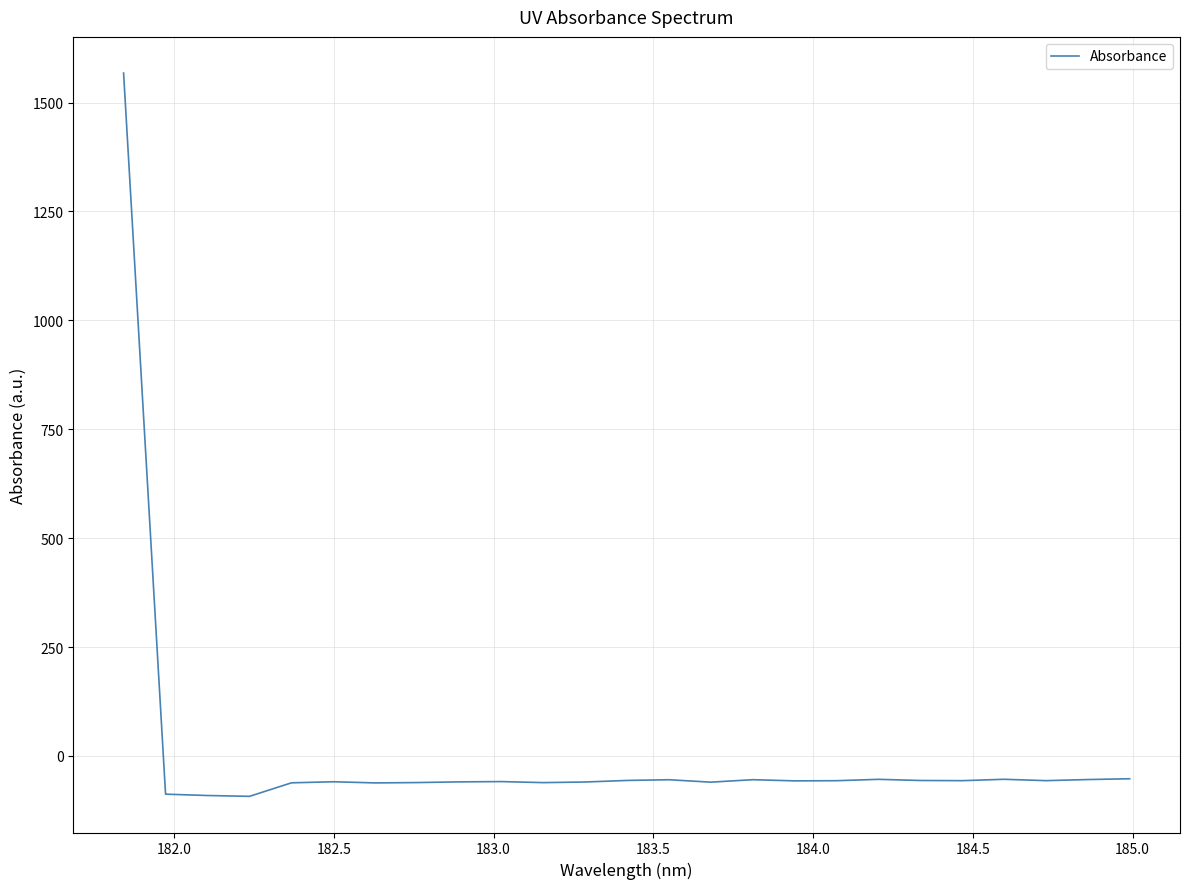

What is the maximum value shown in the chart?

1567.8